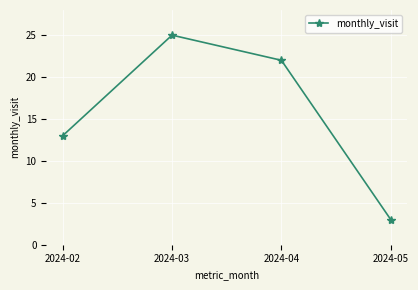

What is the difference between the second highest and minimum values?

19